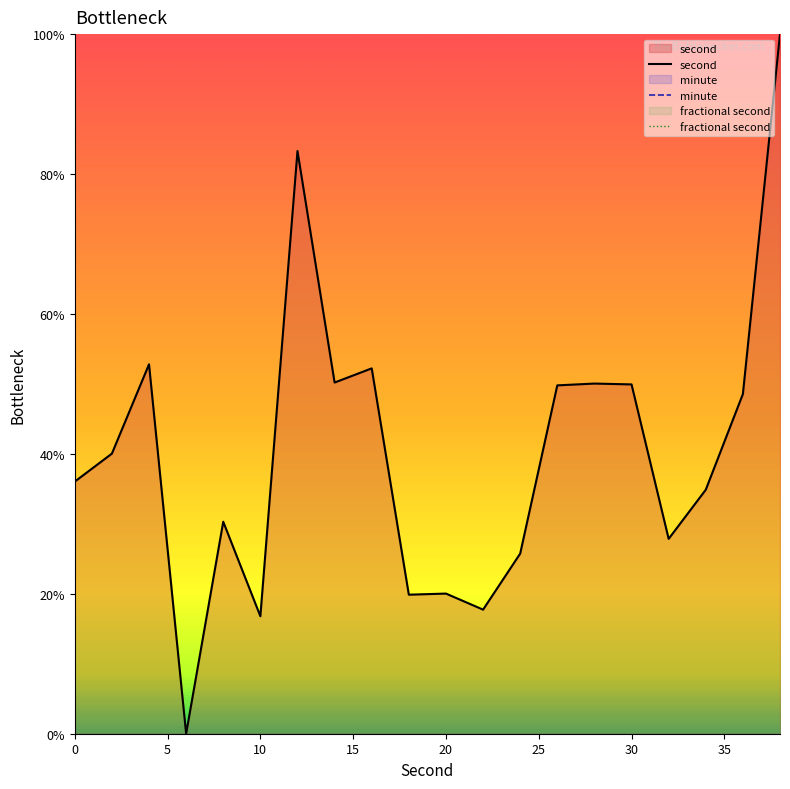

Count the number of data series in this chart.

3